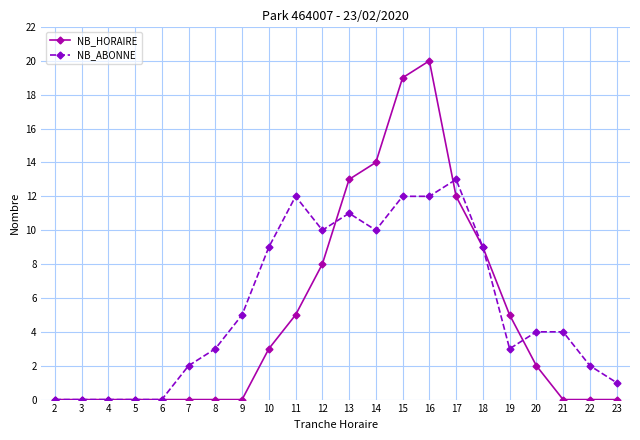

What are all the series names shown in the legend?

NB_HORAIRE, NB_ABONNE